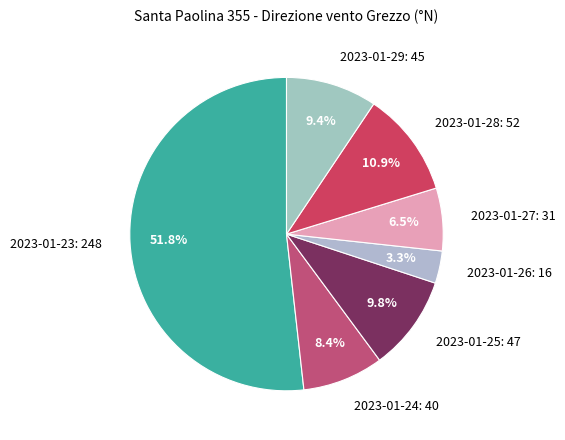

Between 2023-01-26 and 2023-01-23, which is larger?

2023-01-23